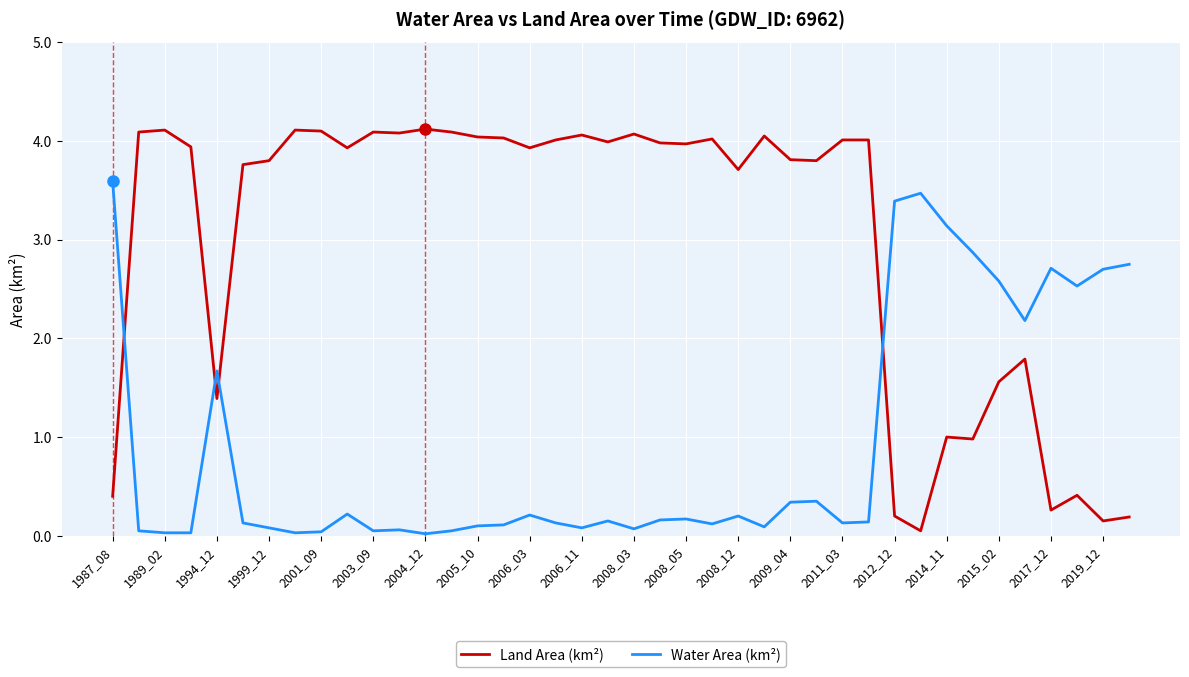

Which series has the largest range (max minus min)?

Land Area (km²)